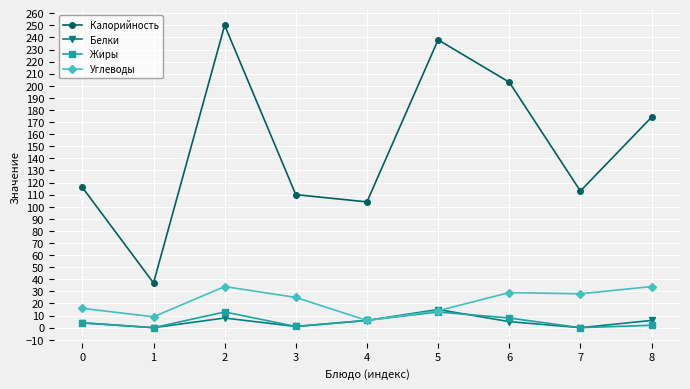

At which category does Жиры reach its first local valley?

1